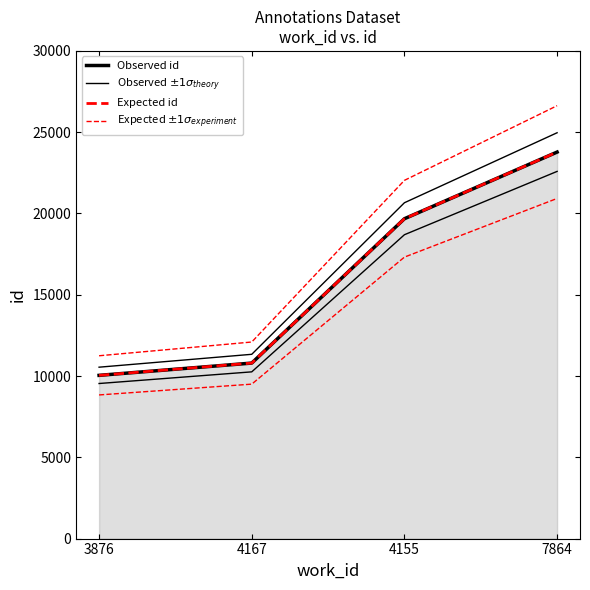

The value of Observed id at 4155 is 10150.9. True or false?

False